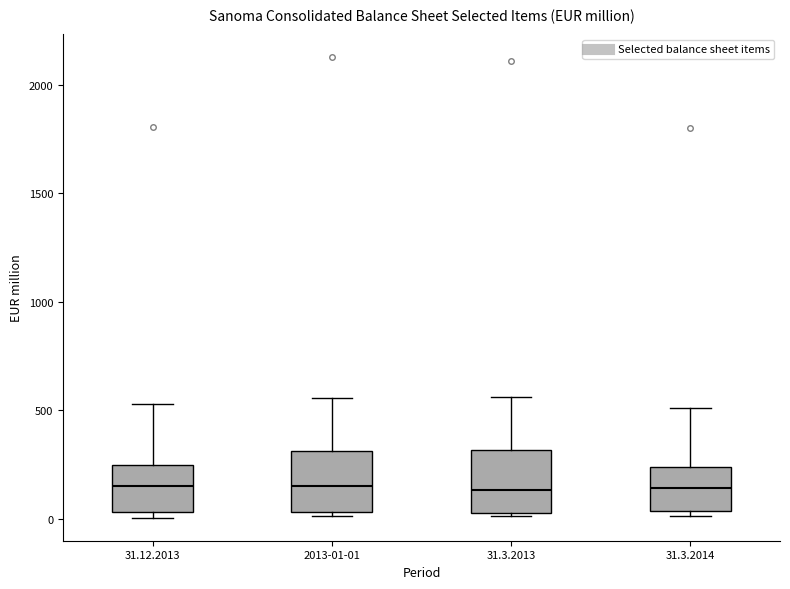

Reading left to right, read every box against the y-axis: the position of its median line, the range the box covers, and the ends of its whiskers. The values are not printed on the chart, so give them approximately, as read against the axis.

31.12.2013: median 150, box 50 to 250, whiskers 0 to 550
2013-01-01: median 150, box 50 to 300, whiskers 0 to 550
31.3.2013: median 150, box 50 to 300, whiskers 0 to 550
31.3.2014: median 150, box 50 to 250, whiskers 0 to 500